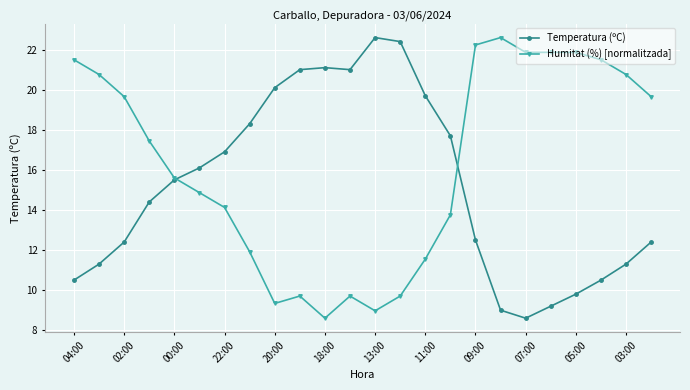

Reading left to right, list all the values displayed in this chart.

Temperatura (ºC): 10.5	11.3	12.4	14.4	15.5	16.1	16.9	18.3	20.1	21.0	21.1	21.0	22.6	22.4	19.7	17.7	12.5	9.0	8.6	9.2	9.8	10.5	11.3	12.4
Humitat (%) [normalitzada]: 21.5	20.8	19.7	17.4	15.6	14.9	14.1	11.9	9.3	9.7	8.6	9.7	9.0	9.7	11.5	13.8	22.2	22.6	21.9	21.9	21.9	21.5	20.8	19.7